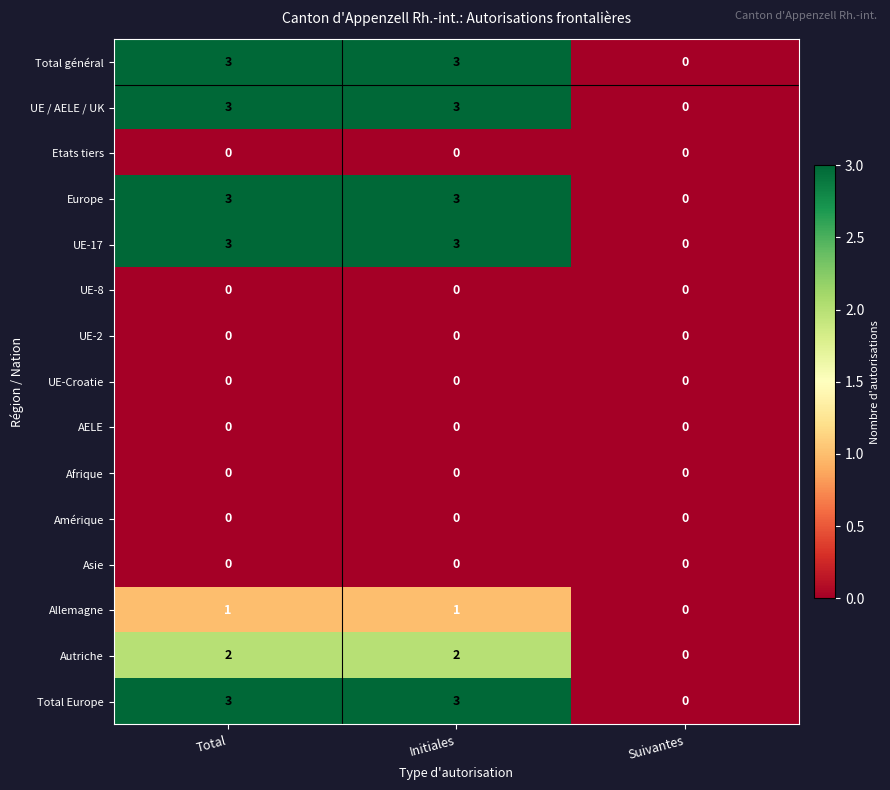

What is the maximum value shown in the chart?

3